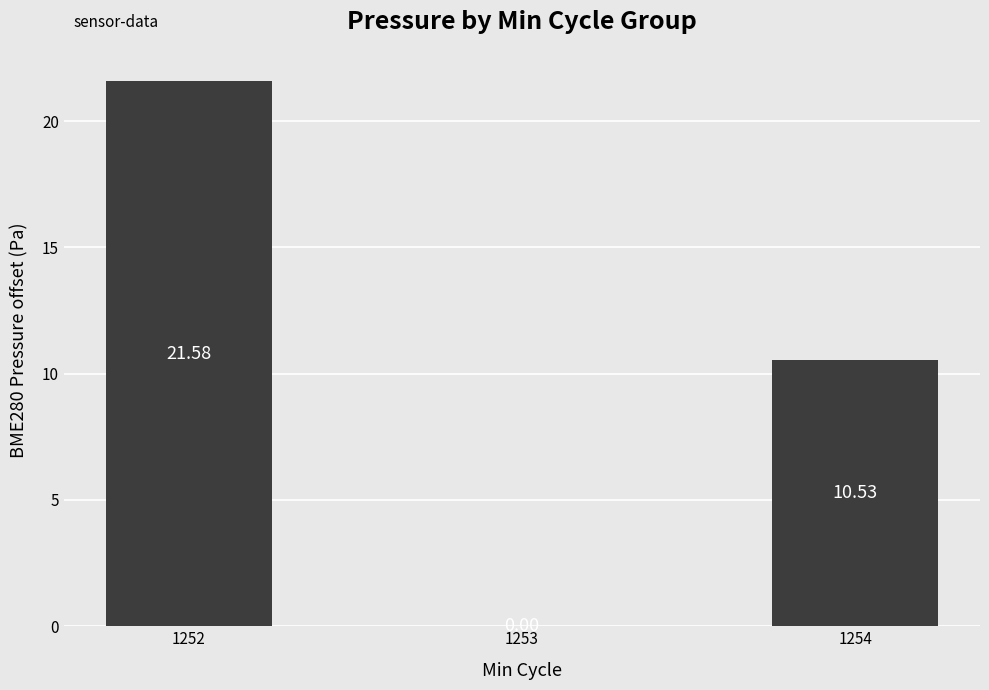

What is the change in value from 1252 to 1253?

-21.6